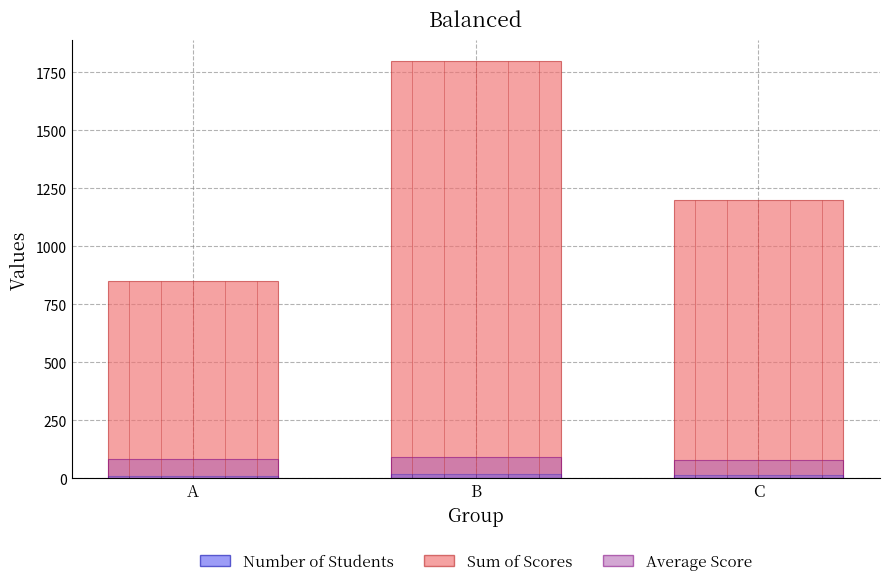

True or false: Average Score has a value of 80 at C.

True